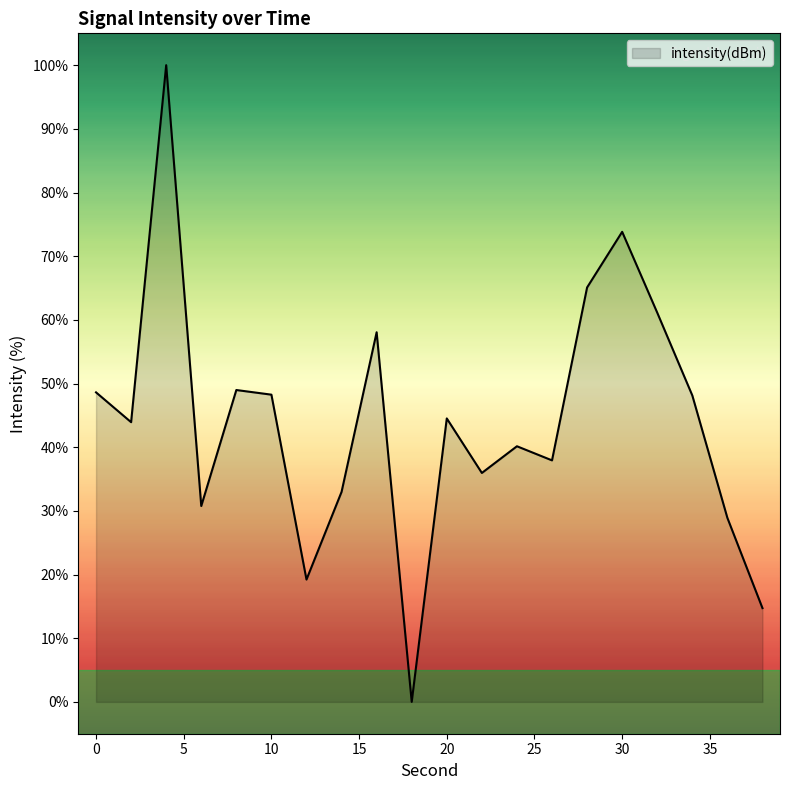

What is the greatest value displayed?

100.0